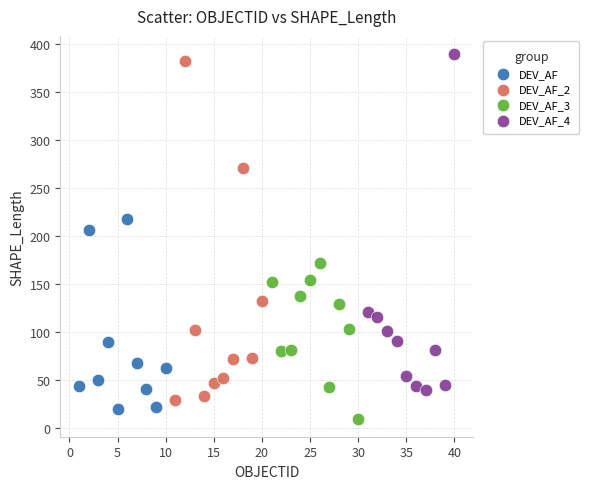

Which series reaches the maximum Y coordinate?

DEV_AF_4